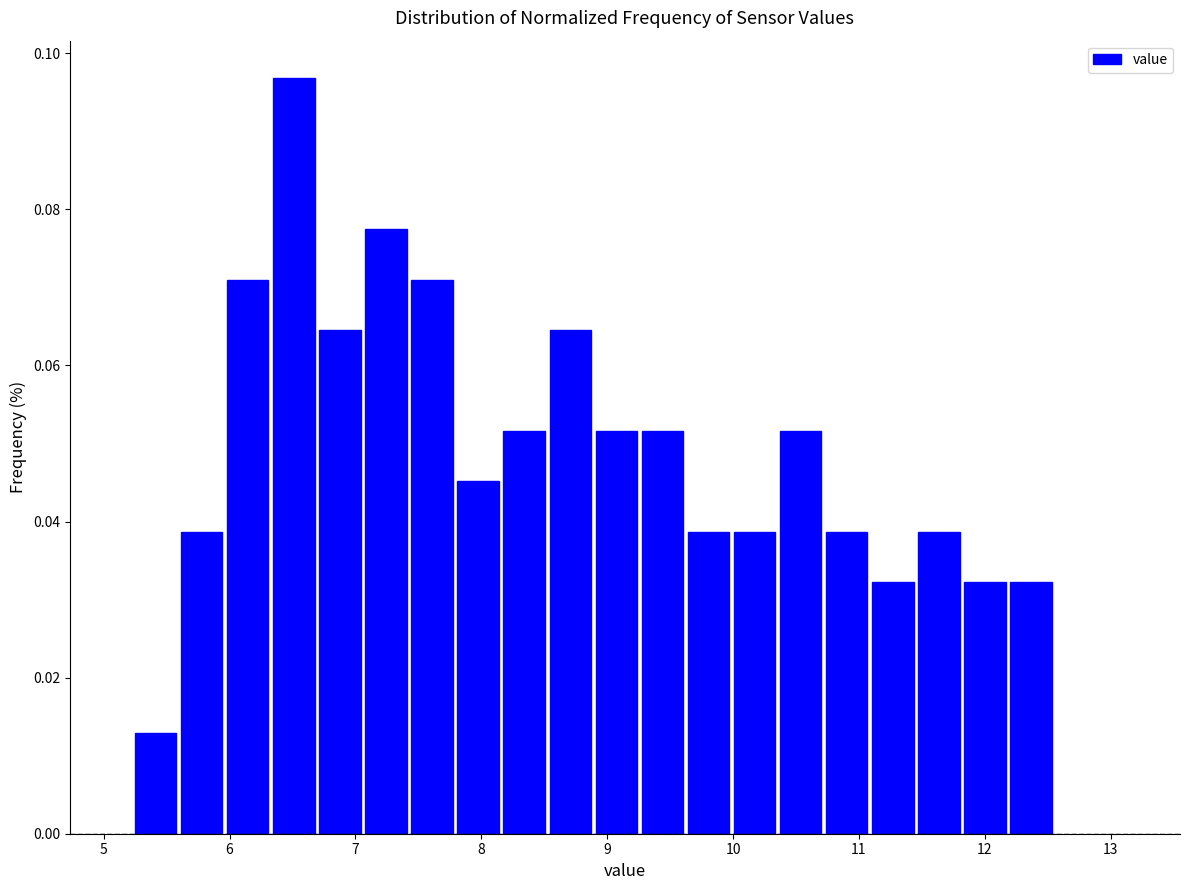

Around what value on the x-axis is the tallest bar? Give the approximate position of its centre, as read against the axis.

6.5